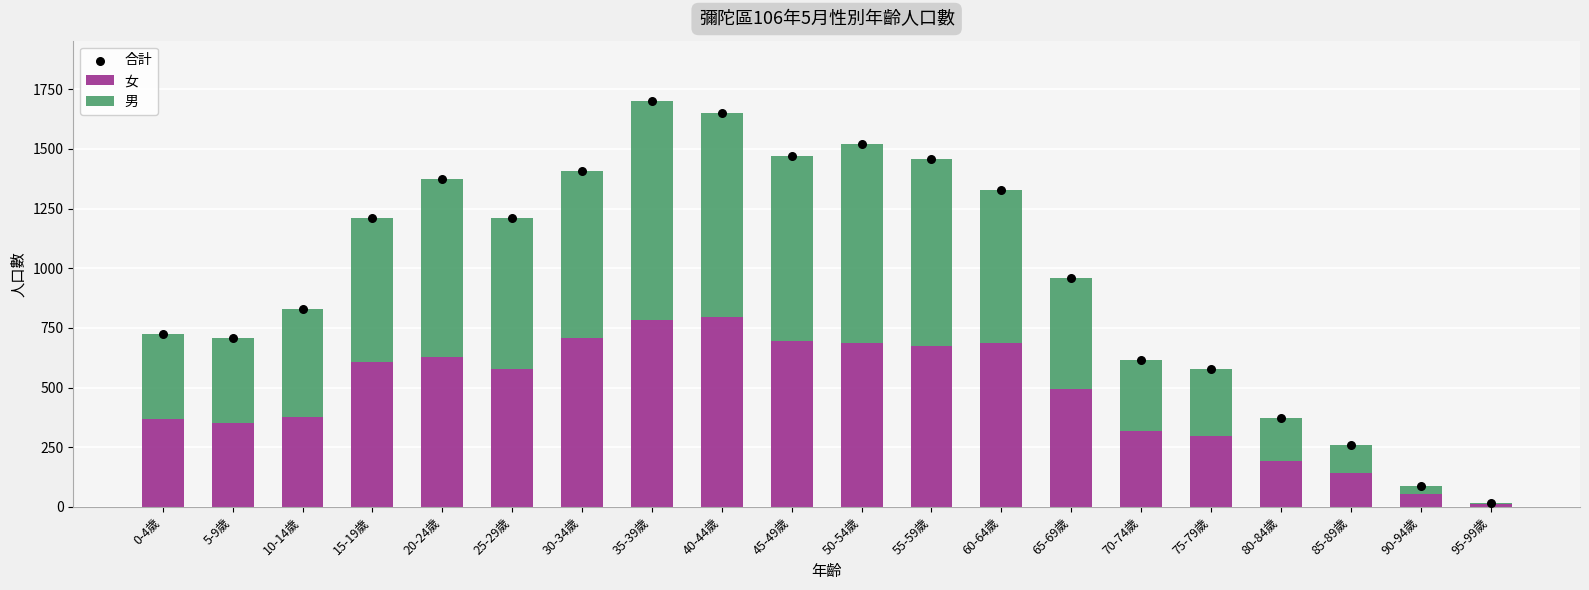

Which series reaches the minimum Y coordinate?

男